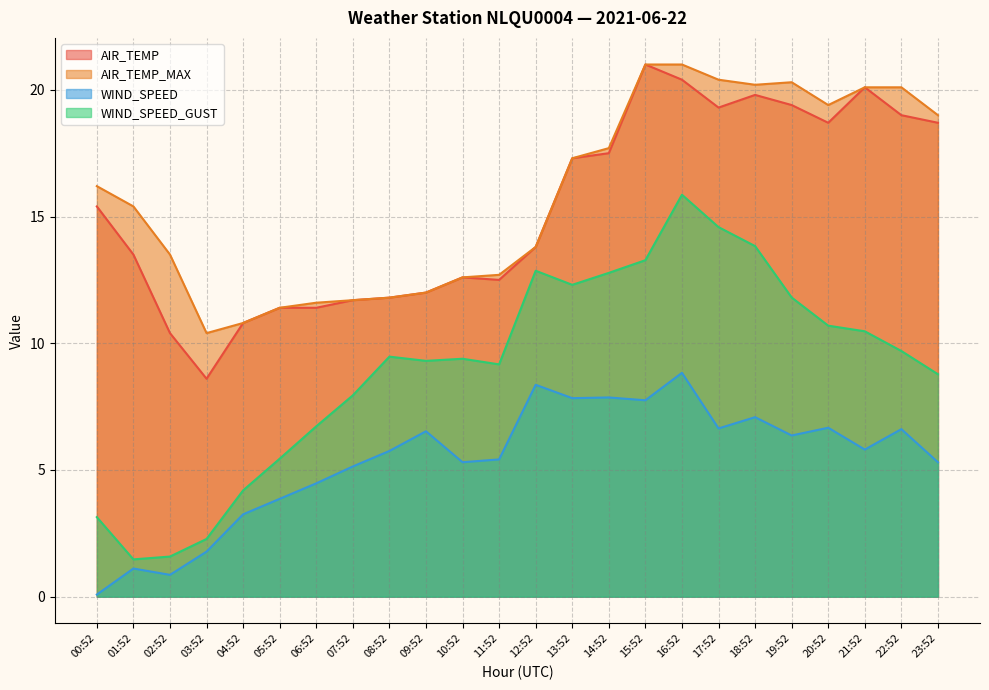

Does the chart display data point markers on the line(s)?

No